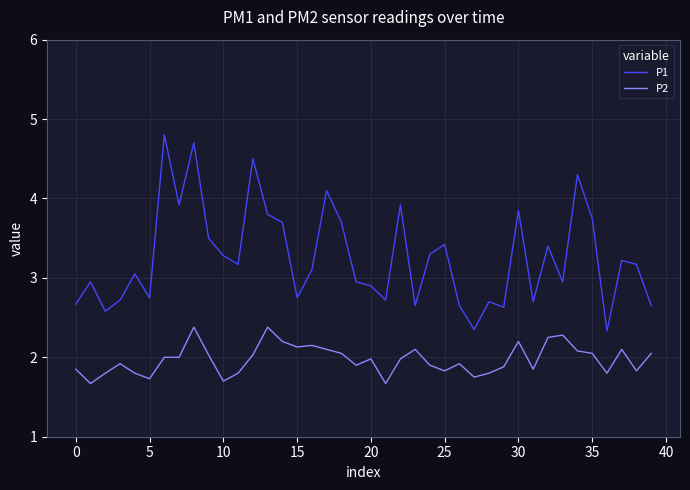

List the series in order of their peak value, lowest first.

P2, P1